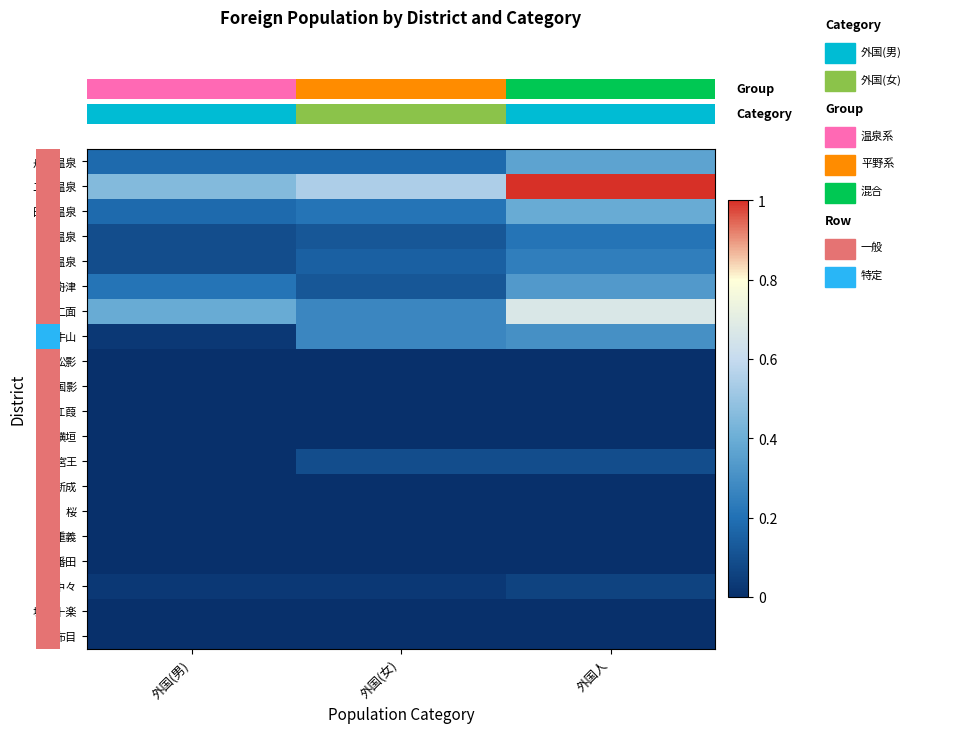

Which series has the largest total across all categories?

row_1